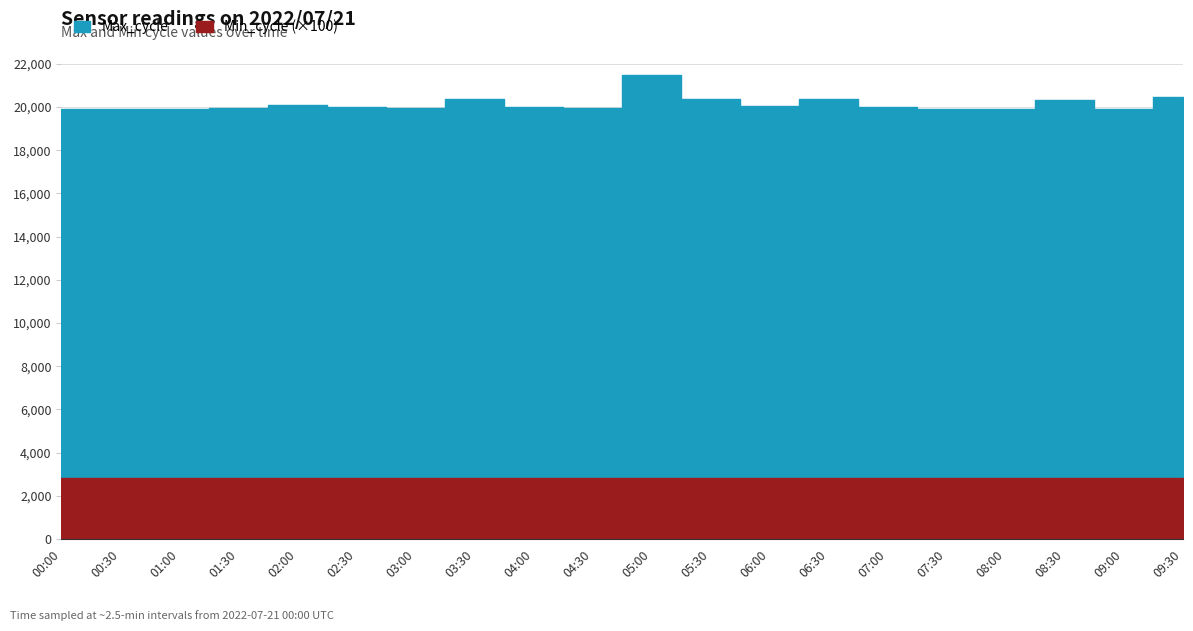

Read the Max_cycle value at 07:30.

19926